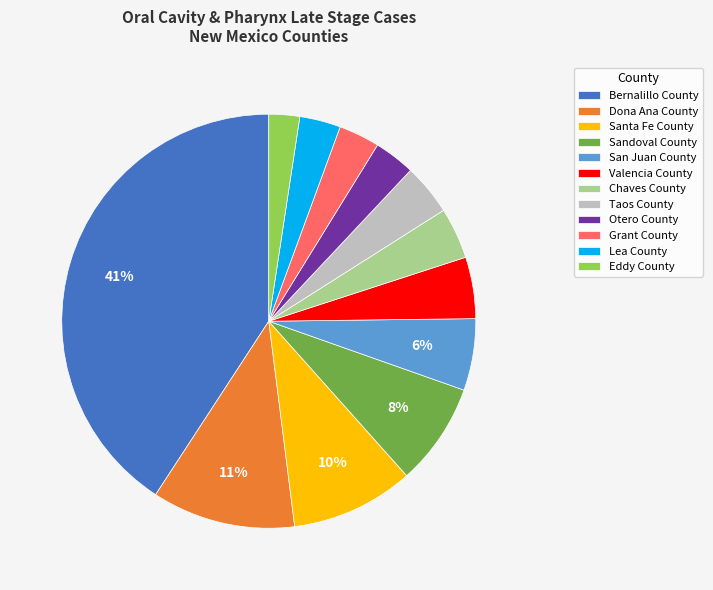

Do Grant County and Sandoval County together represent more than half of the pie?

No